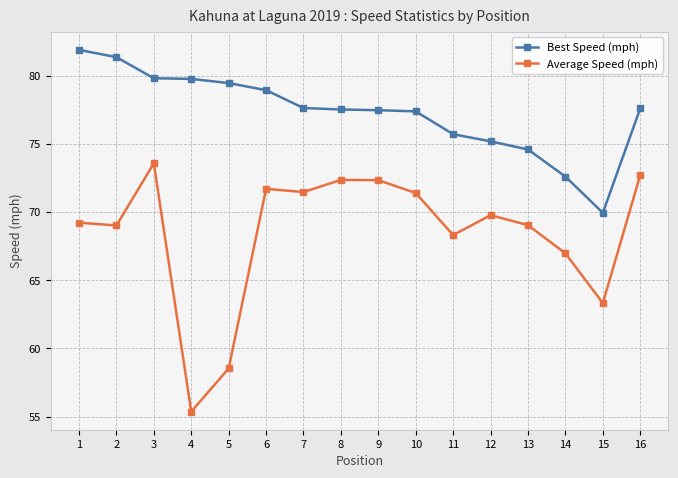

True or false: Best Speed (mph) and Average Speed (mph) intersect in this chart.

False